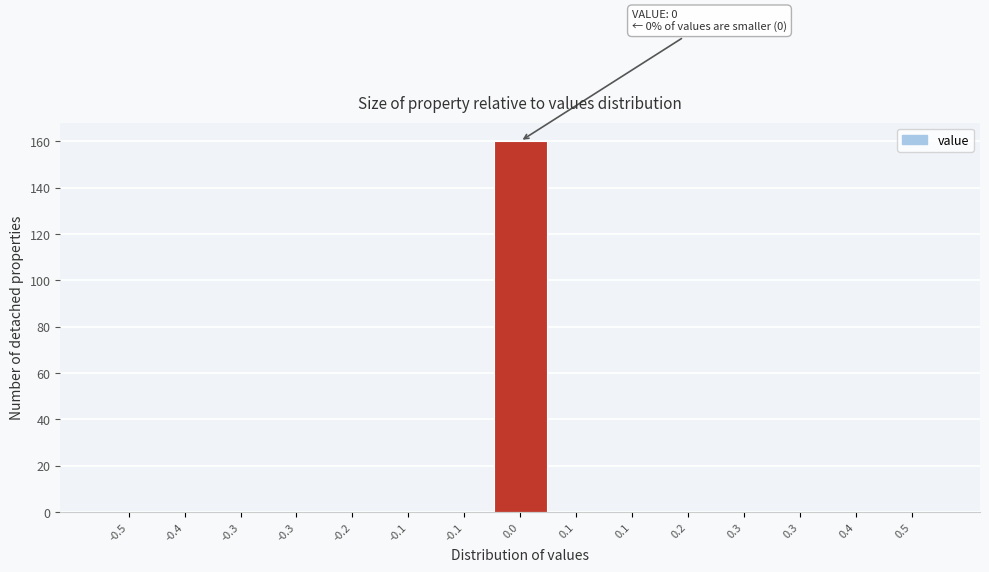

Count the number of categories in the chart.

15